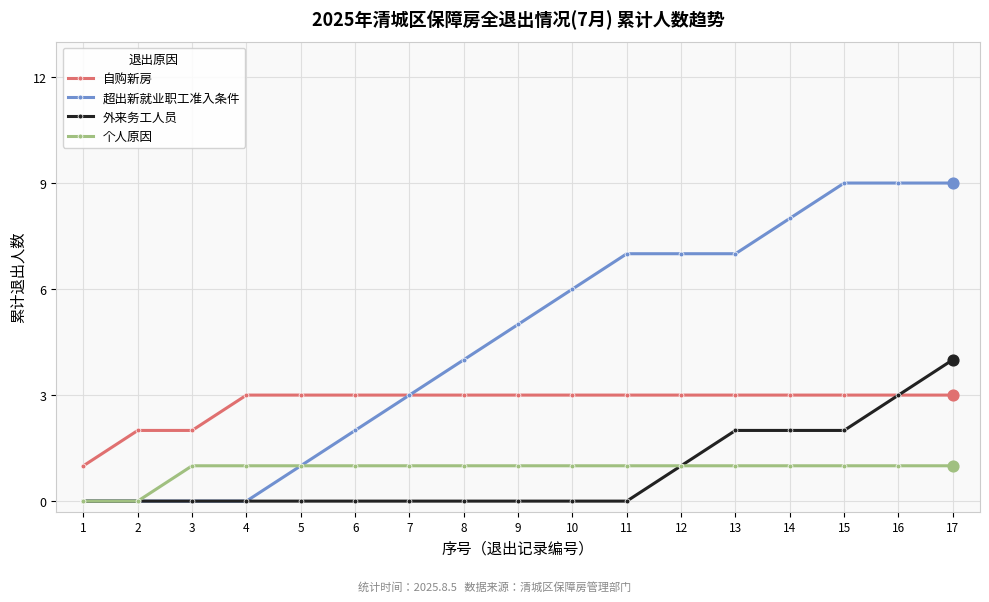

Between 6 and 9, which series saw the biggest shift?

超出新就业职工准入条件